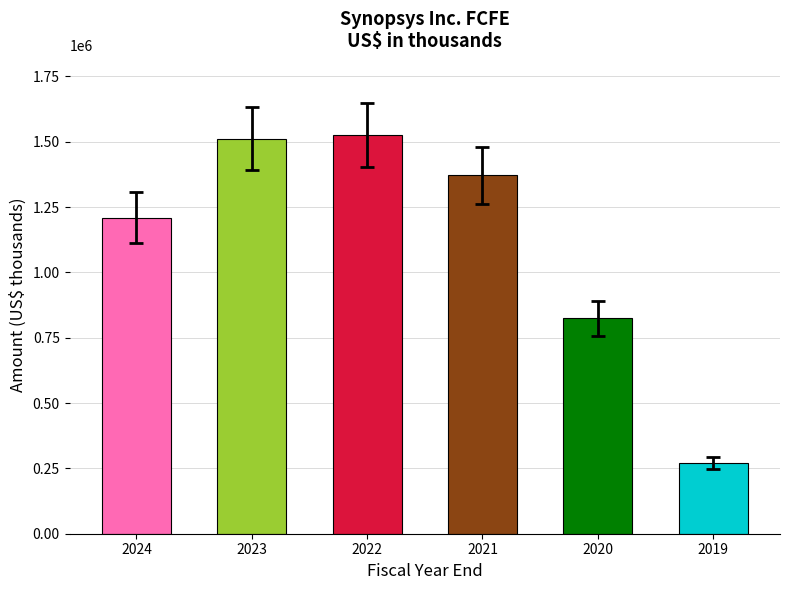

At which category does the chart reach its minimum across all series?

2019